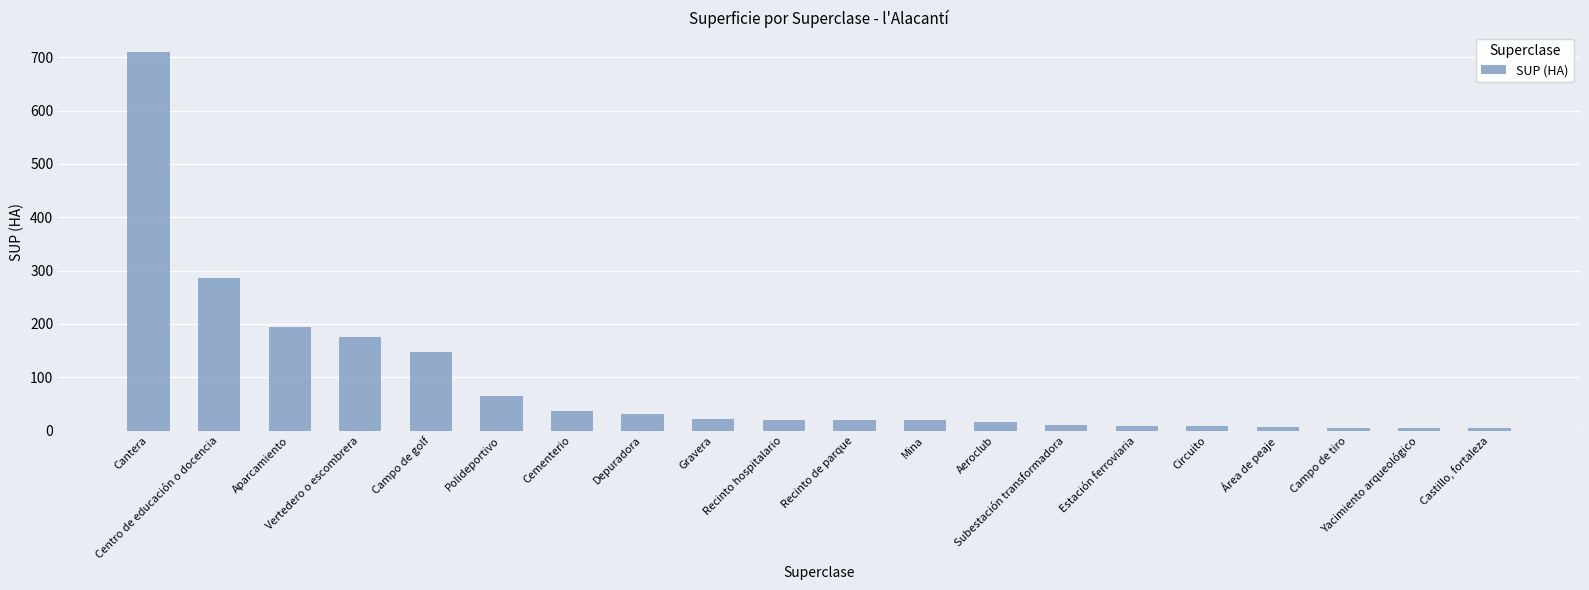

What is the change in value from Recinto de parque to Estación ferroviaria?

-11.1